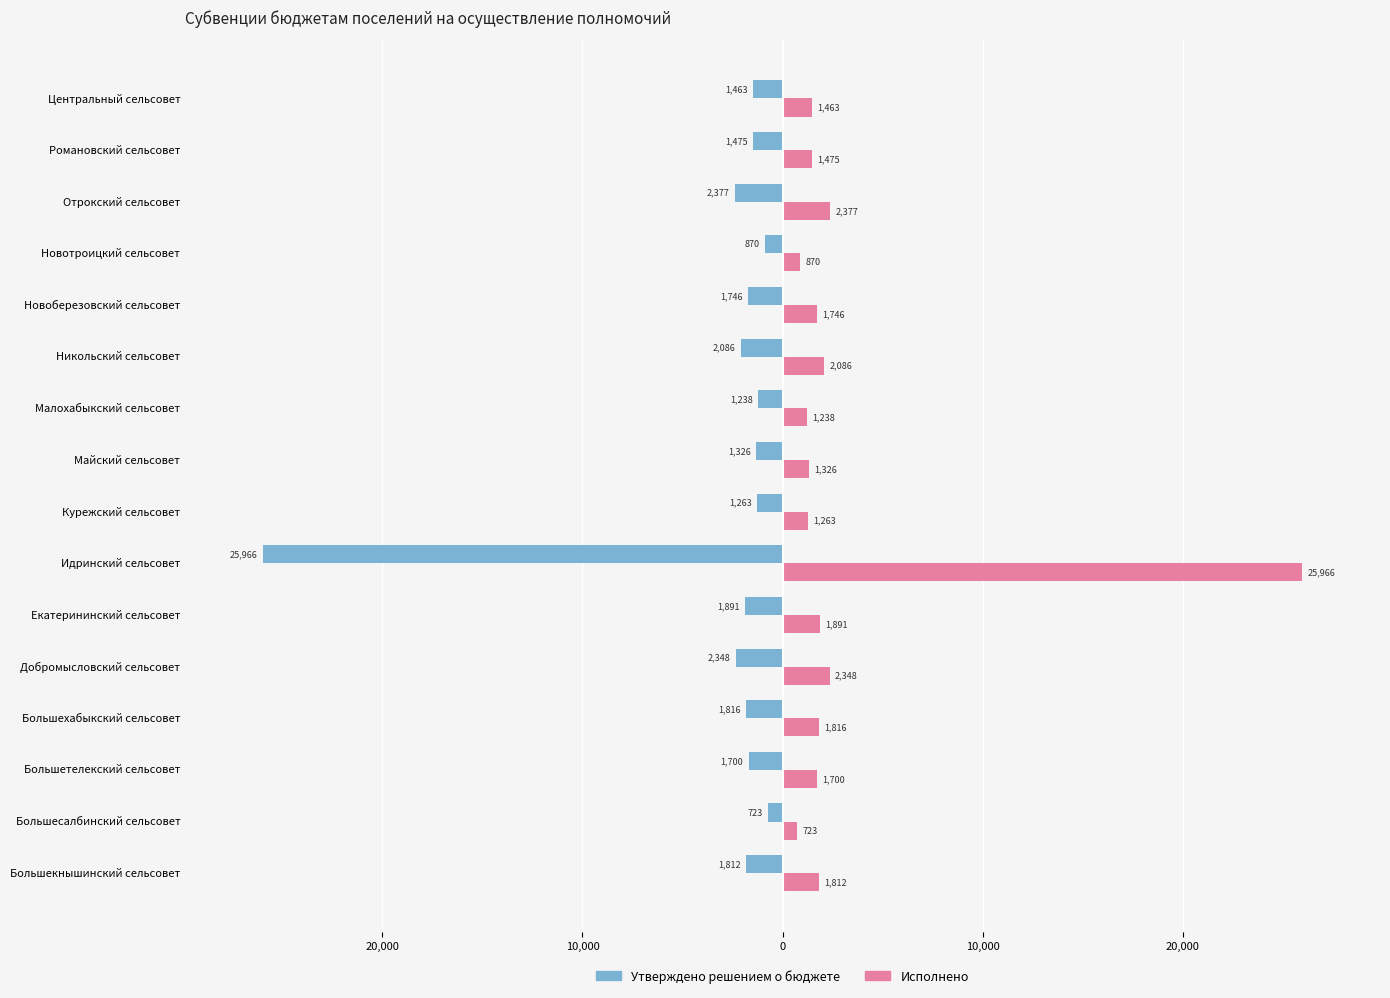

What is the highest value of the Утверждено решением о бюджете series?

-723